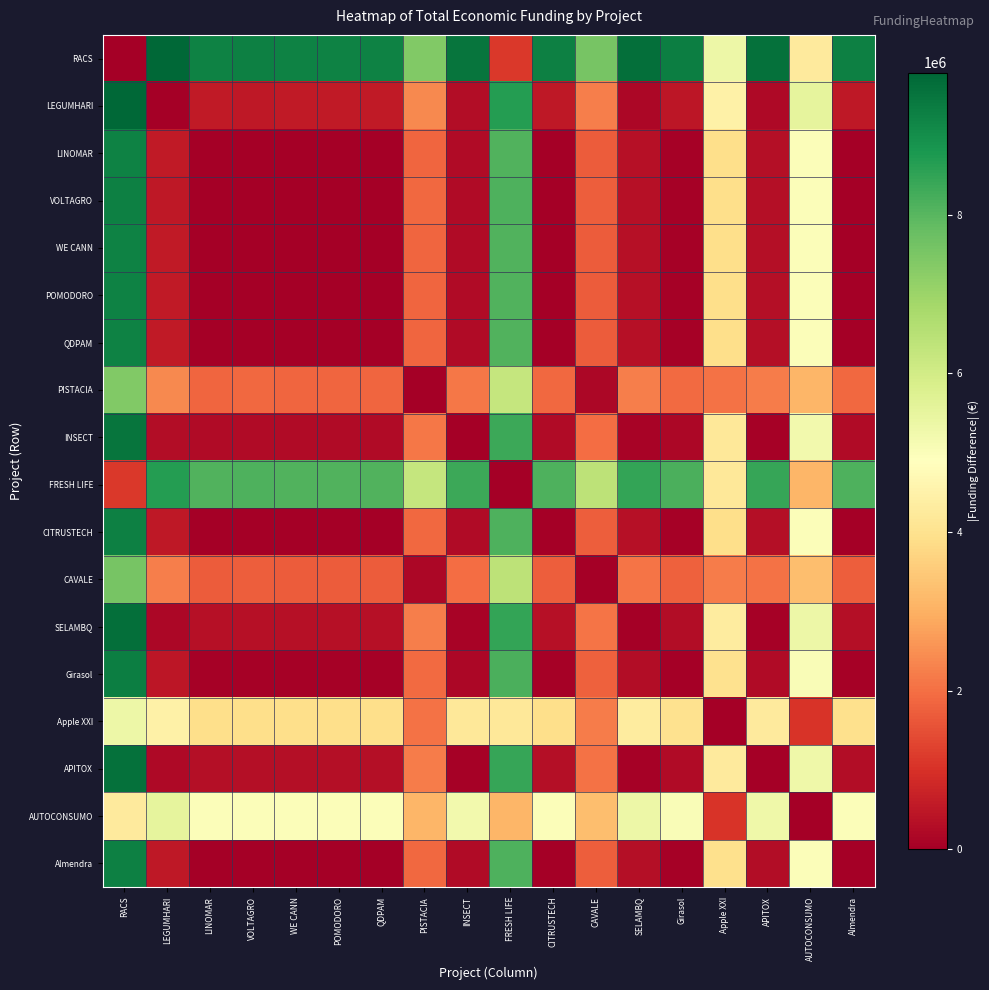

Which series has the largest total across all categories?

RACS